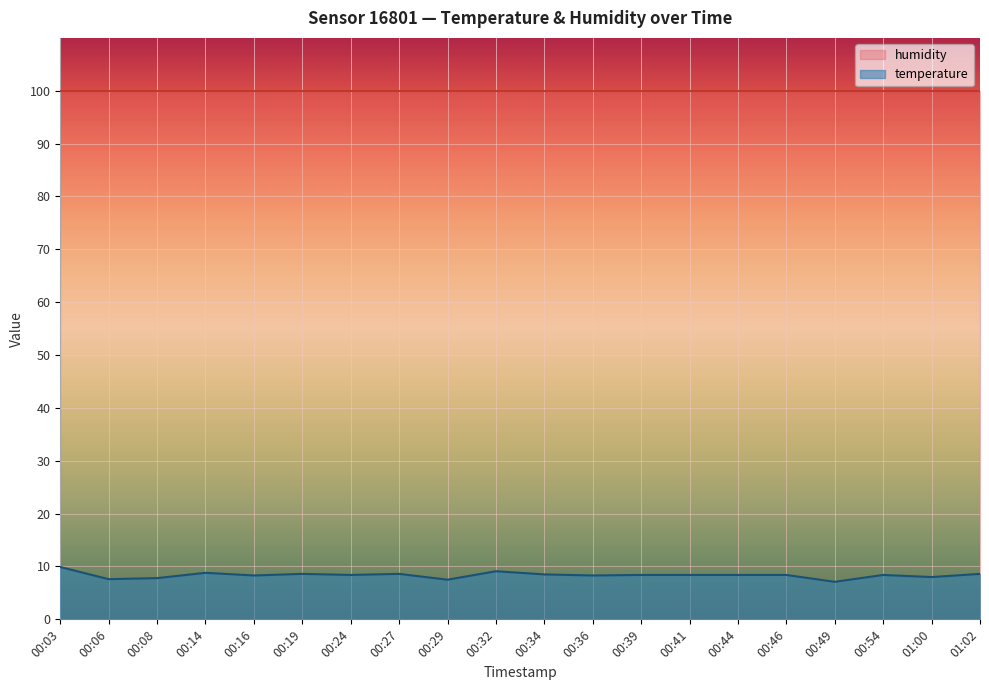

List the labels in order of value, largest first.

00:03, 00:32, 00:14, 00:19, 00:27, 01:02, 00:34, 00:24, 00:39, 00:41, 00:44, 00:46, 00:54, 00:16, 00:36, 01:00, 00:08, 00:06, 00:29, 00:49